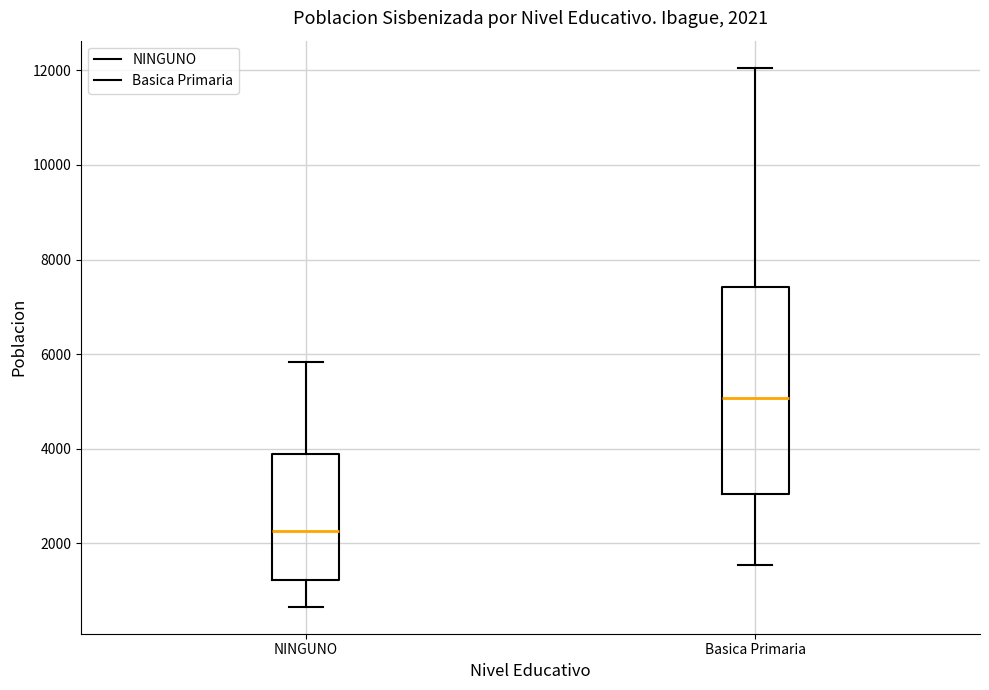

Which box has the highest median line?

Basica Primaria